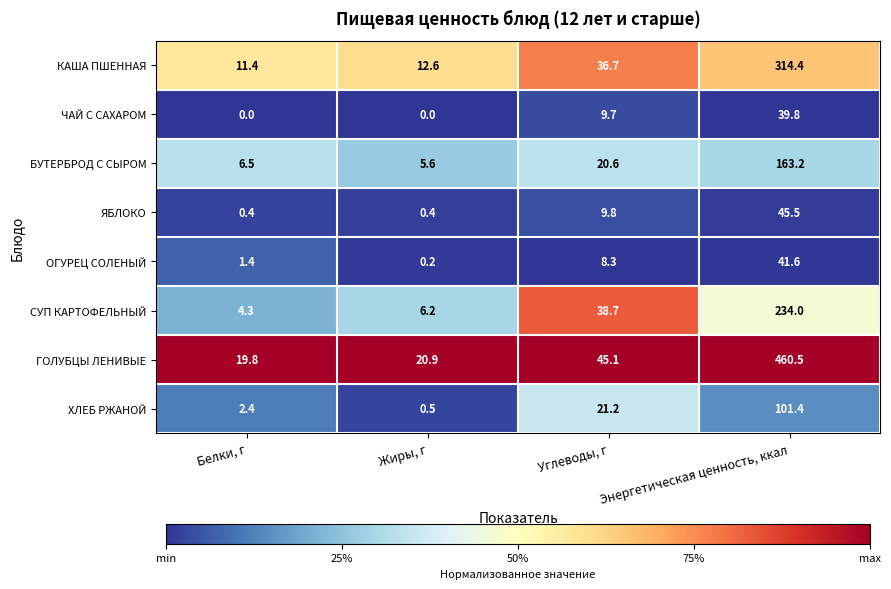

What is the sum of all БУТЕРБРОД С СЫРОМ values?

195.9